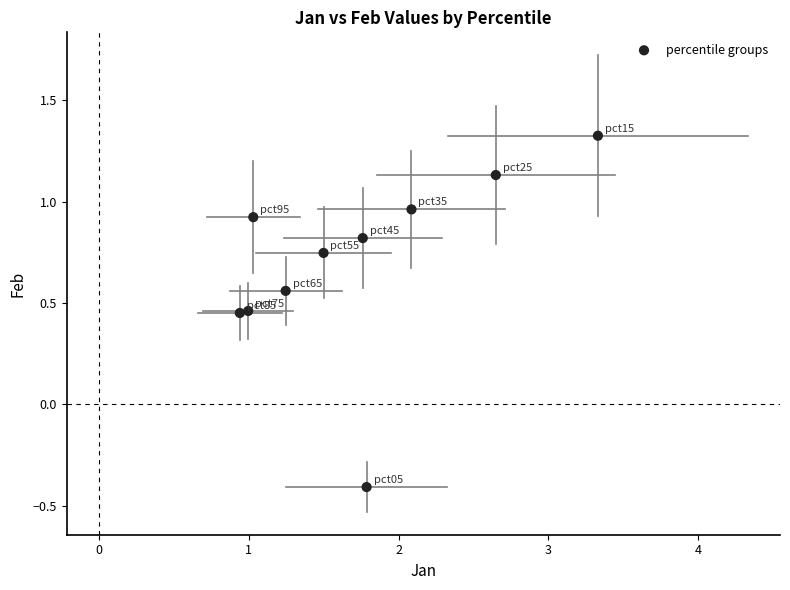

What is the range of Y values (max minus min)?

1.7